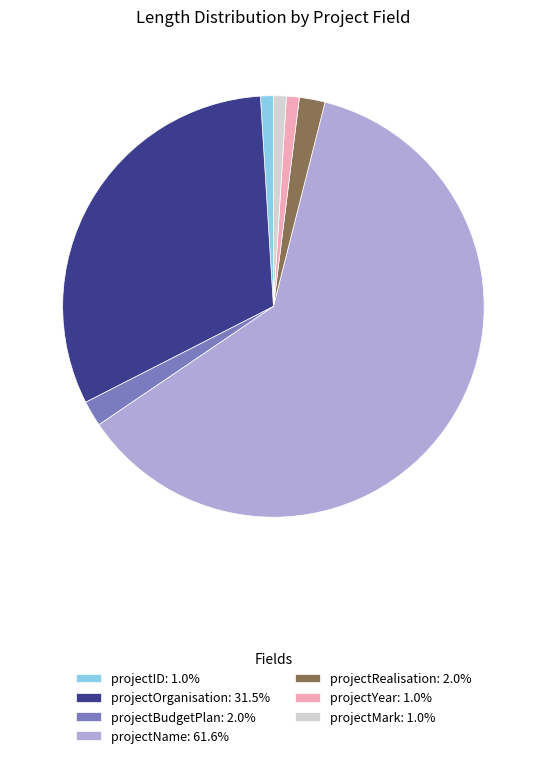

Is the sum of projectMark: 1.0% and projectName: 61.6% greater than half?

Yes